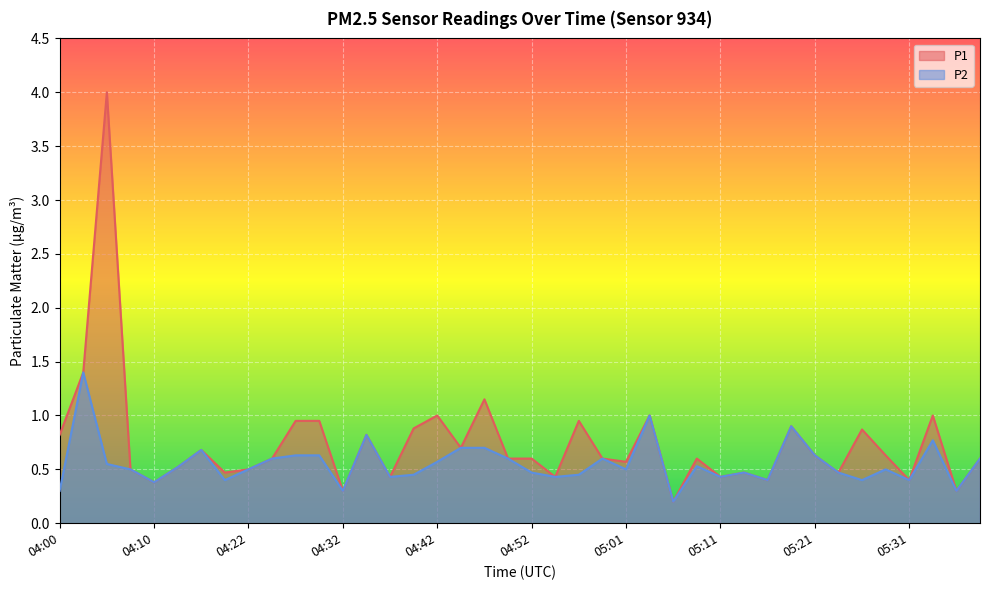

At how many categories does at least one series exceed 2?

1